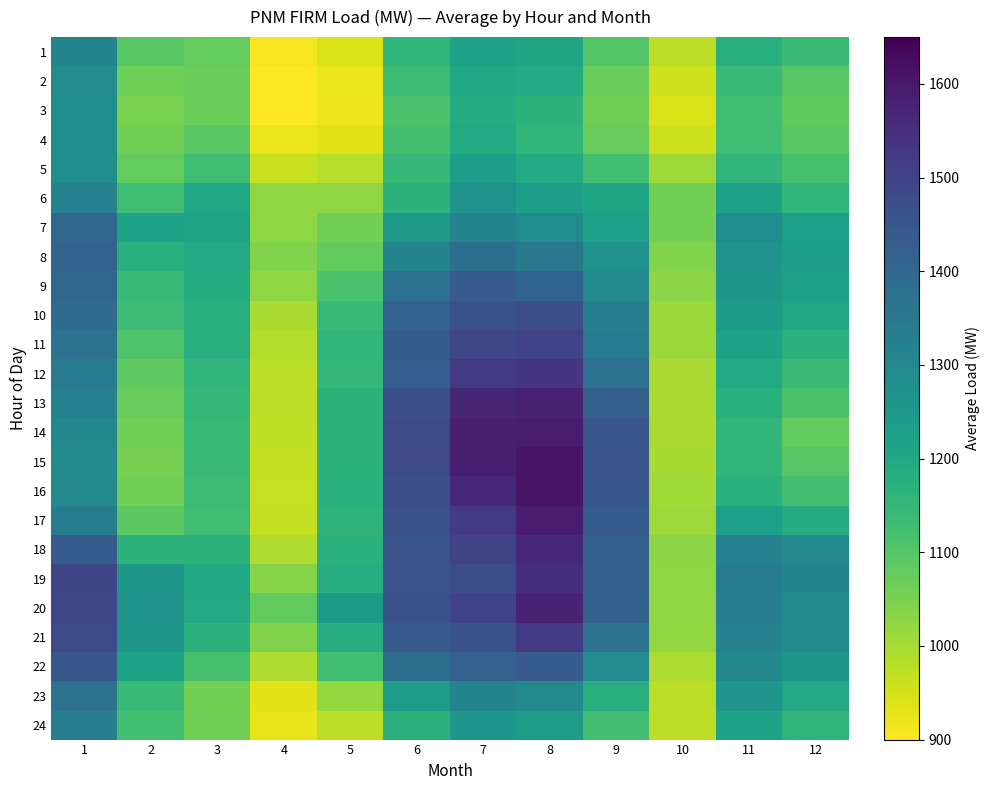

How many categories are shown in the chart?

12